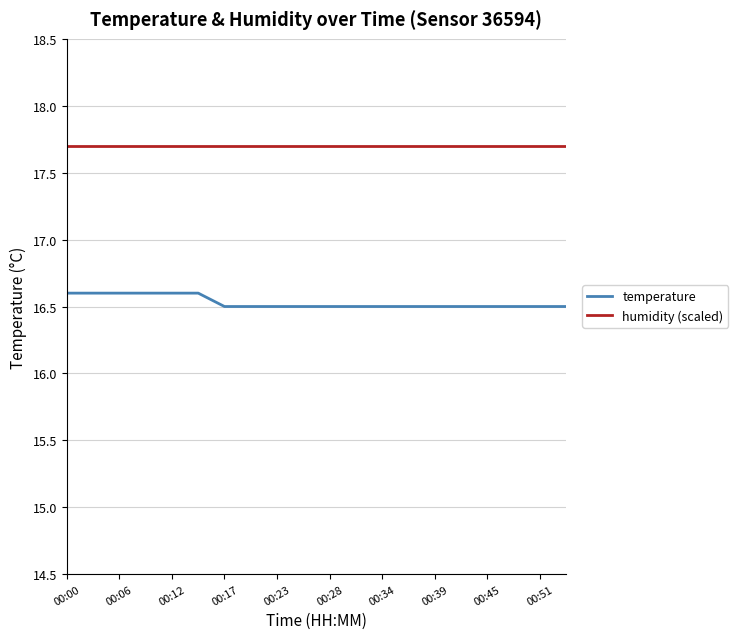

Does the chart display data point markers on the line(s)?

No